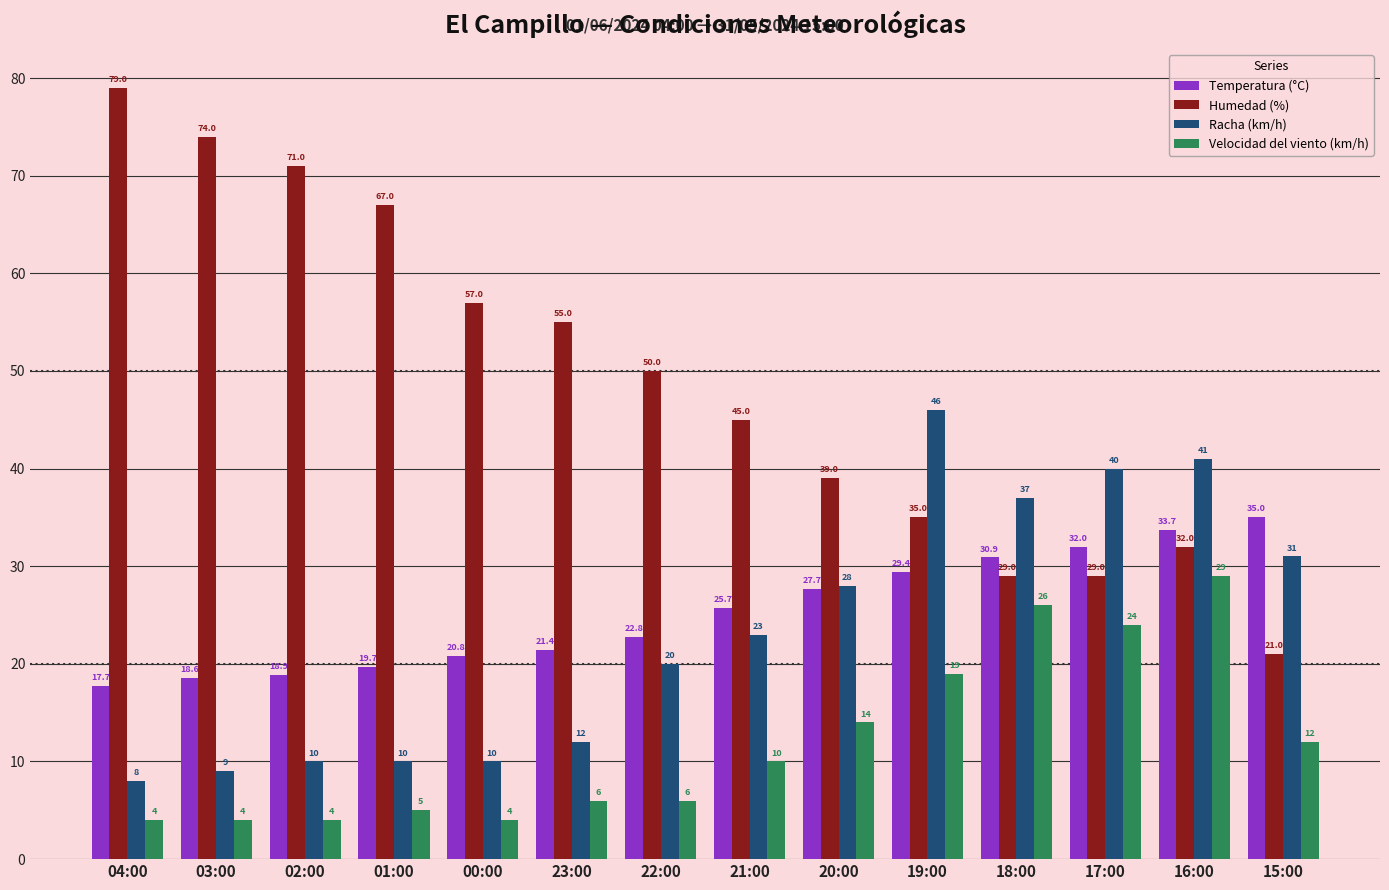

What is the sum of all Temperatura (°C) values?

354.3